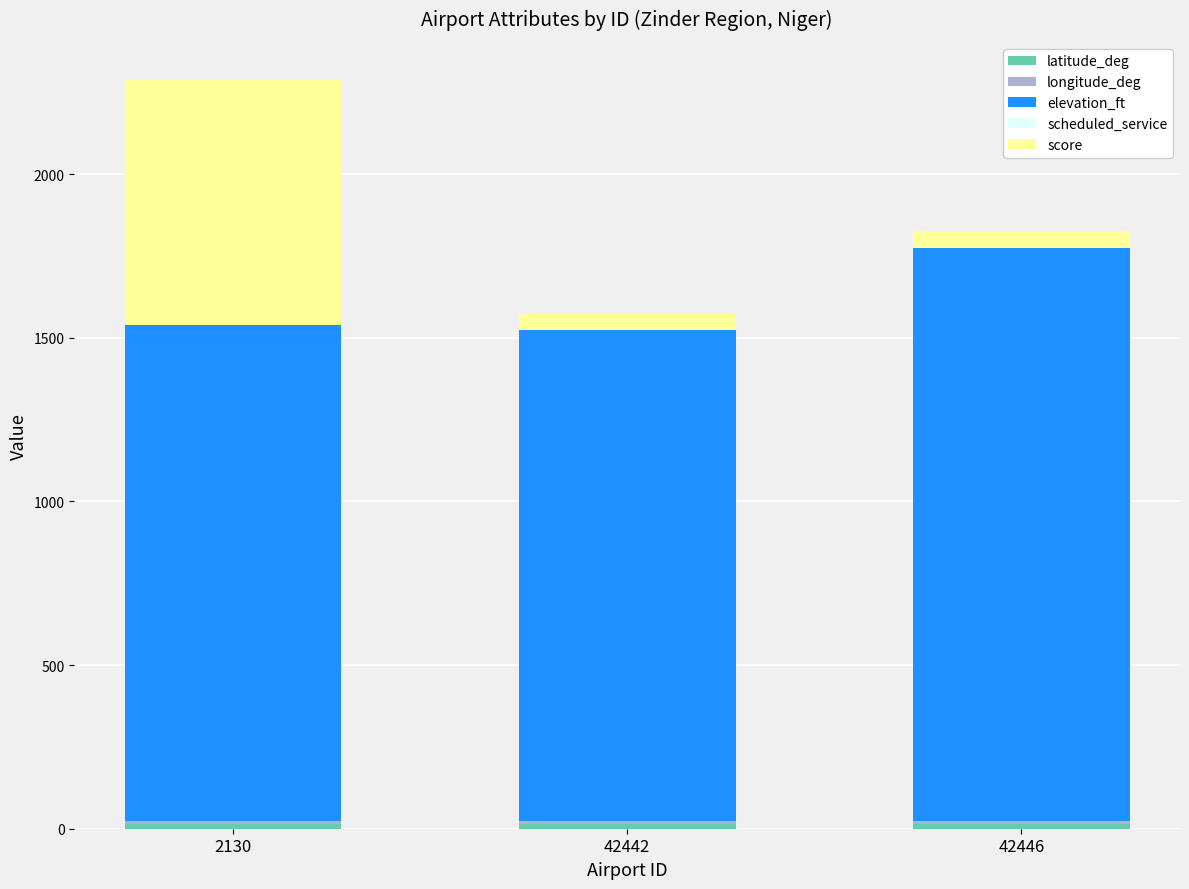

At which category is the sum across all series the highest?

2130